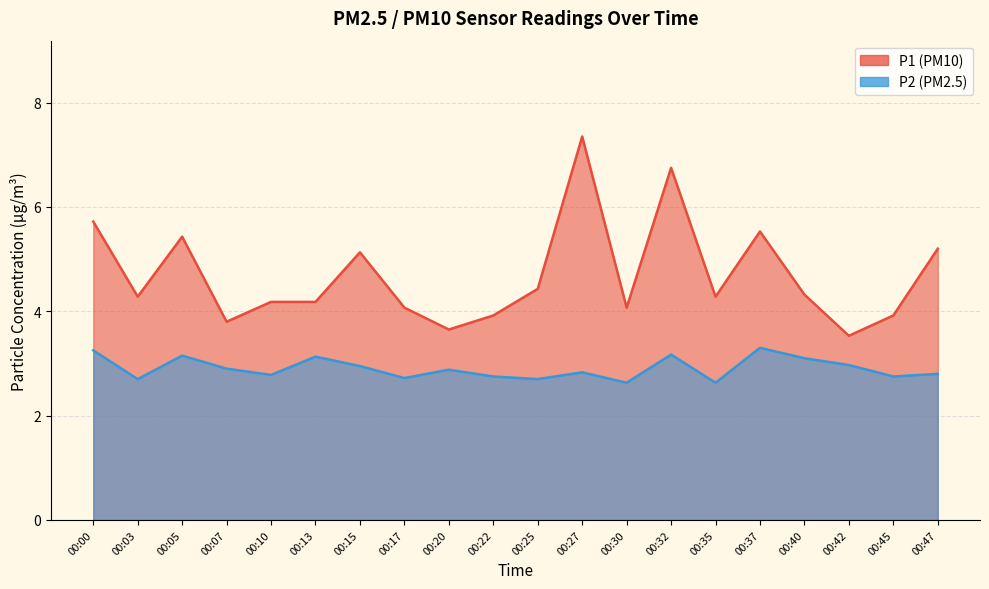

Reading left to right, what are all the values shown in this chart?

P1: 5.7	4.3	5.4	3.8	4.2	4.2	5.1	4.1	3.6	3.9	4.4	7.3	4.1	6.8	4.3	5.5	4.3	3.5	3.9	5.2
P2: 3.2	2.7	3.1	2.9	2.8	3.1	3.0	2.7	2.9	2.8	2.7	2.8	2.6	3.2	2.6	3.3	3.1	3.0	2.8	2.8